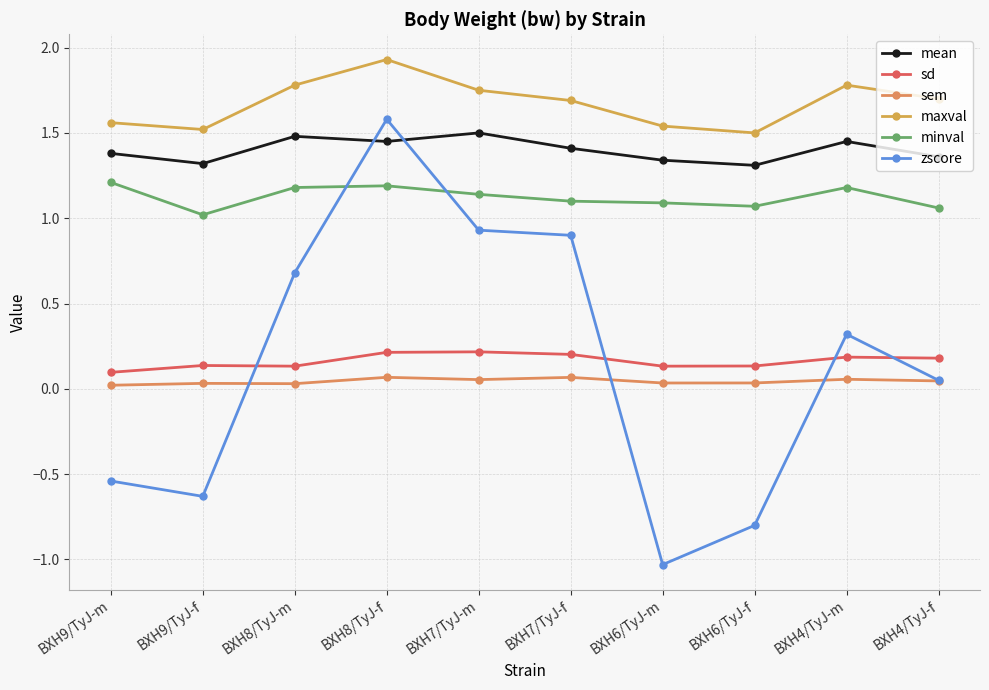

How many categories are shown in the chart?

10